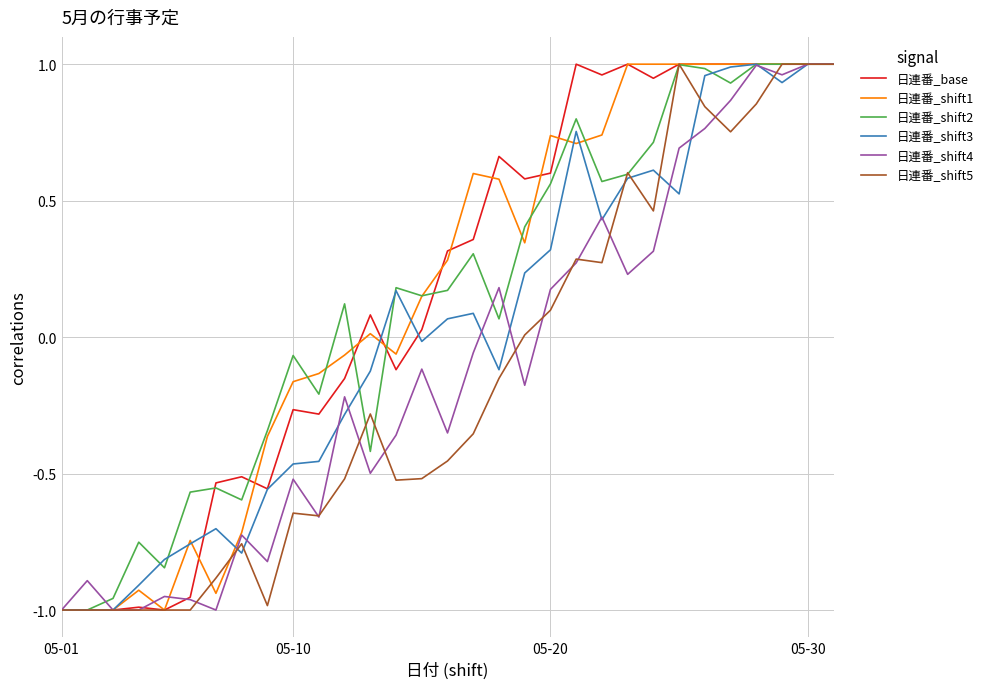

How many negative values does the 日連番_base series have?

13